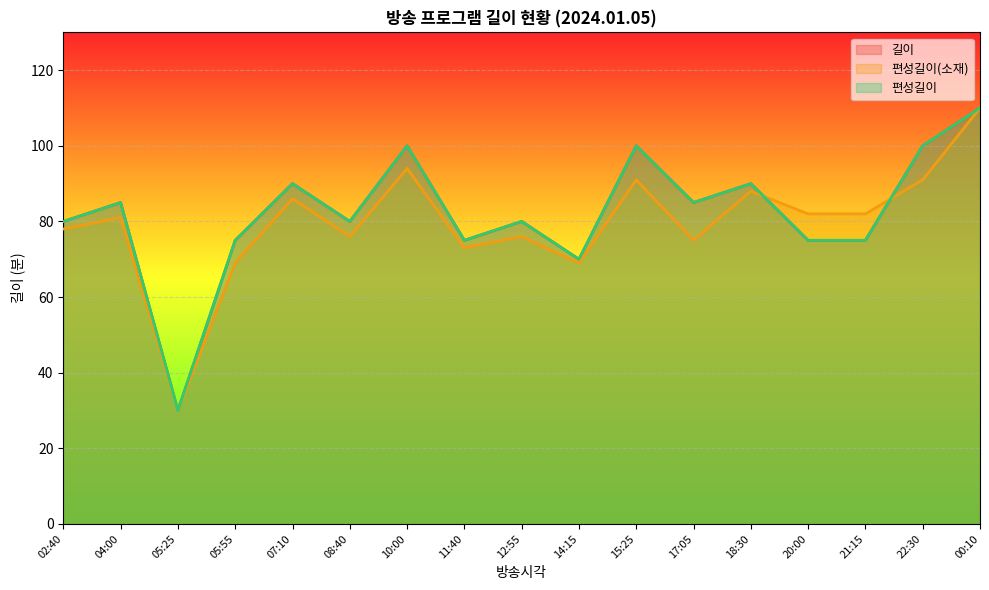

At which label does 편성길이 first exceed 80?

04:00